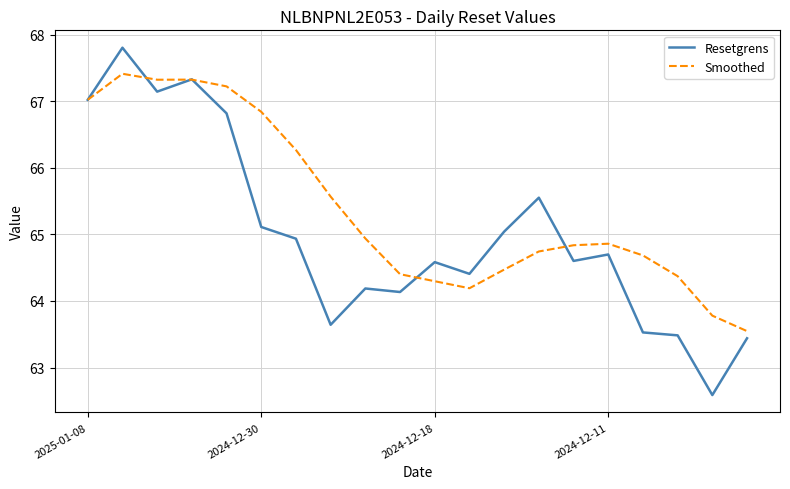

Which series has the widest spread of values?

Resetgrens